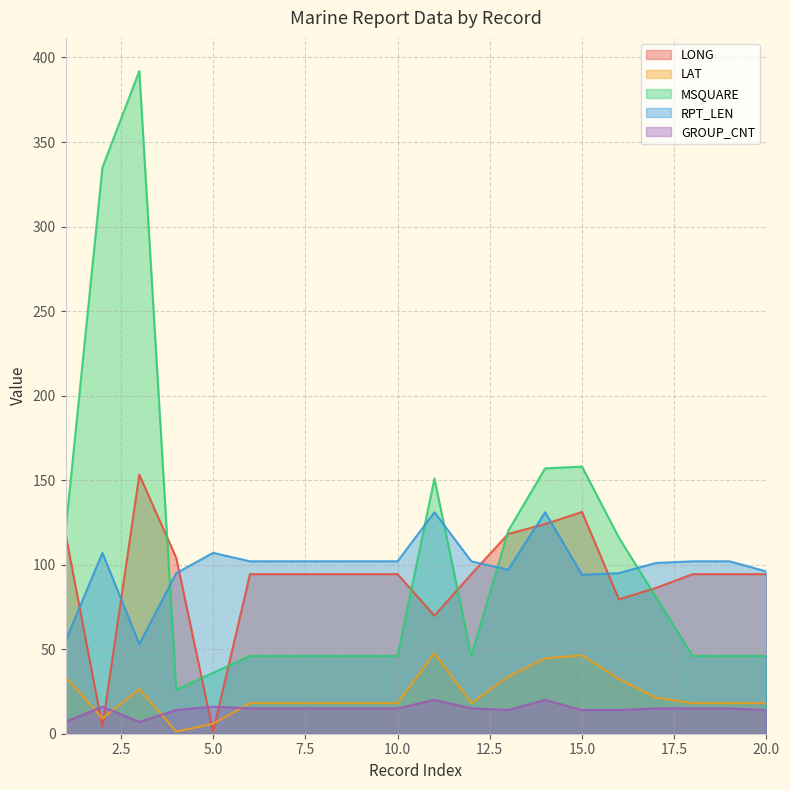

Does the chart display data point markers on the line(s)?

No